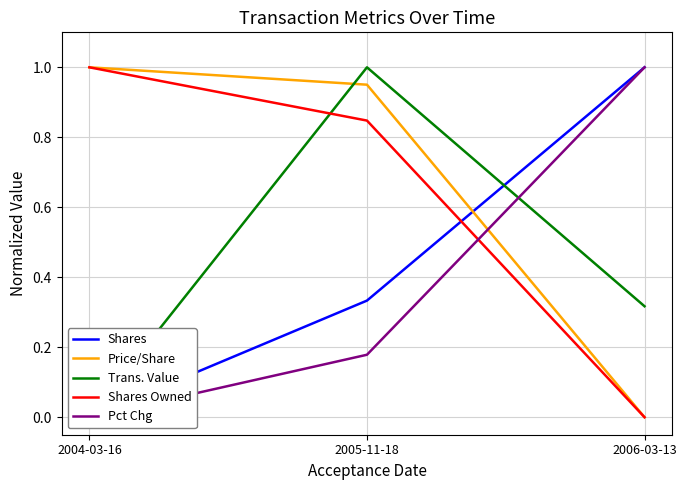

Does the chart have visible grid lines?

Yes